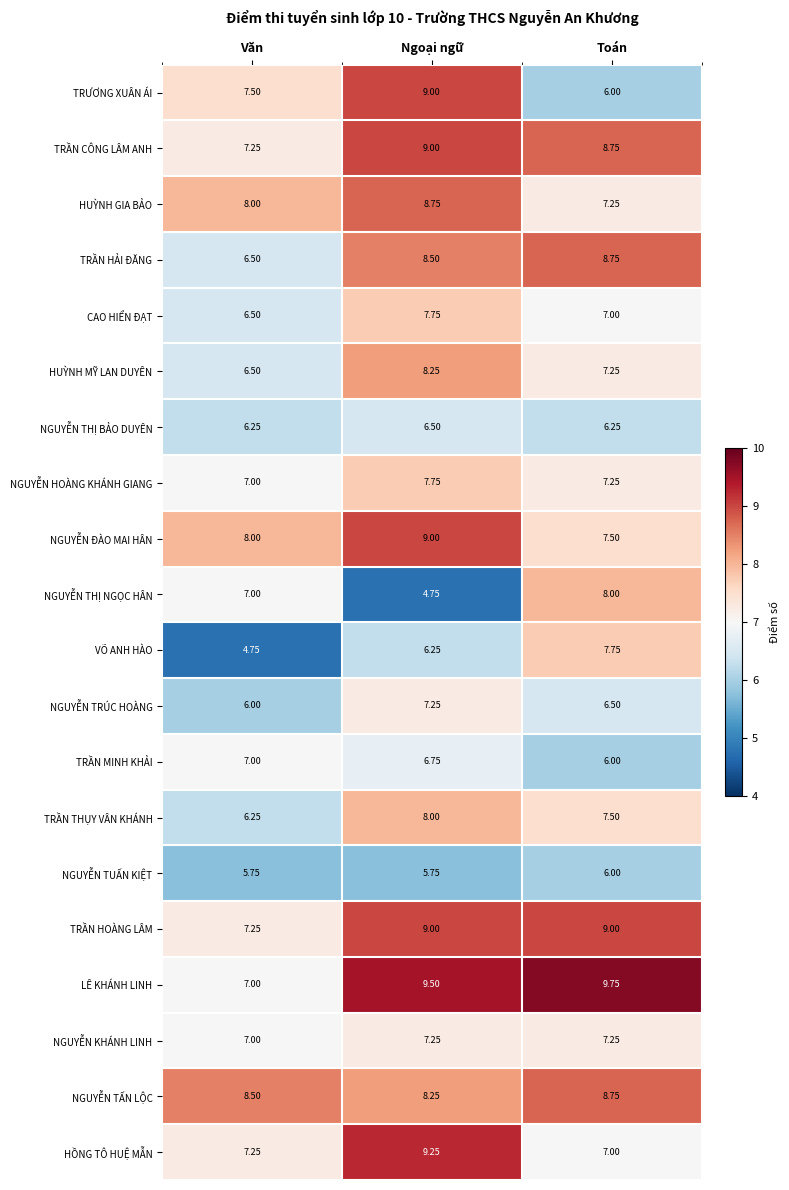

At which category does the chart reach its peak across all series?

Toán